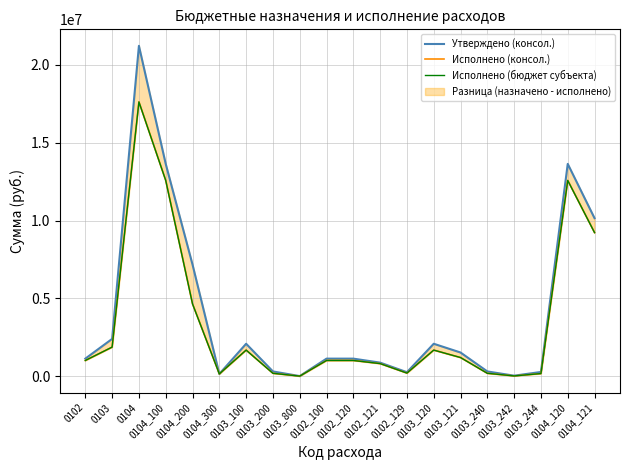

The value of Исполнено (консол.) at 0103 is 1868790.9. True or false?

True